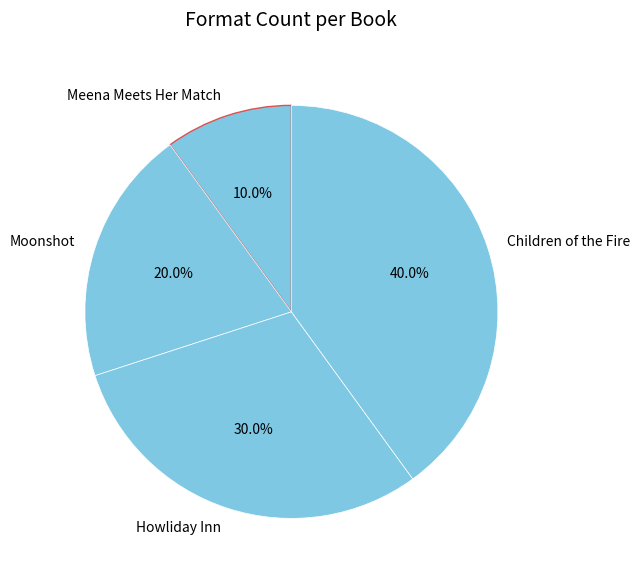

How many slices are in this pie chart?

4